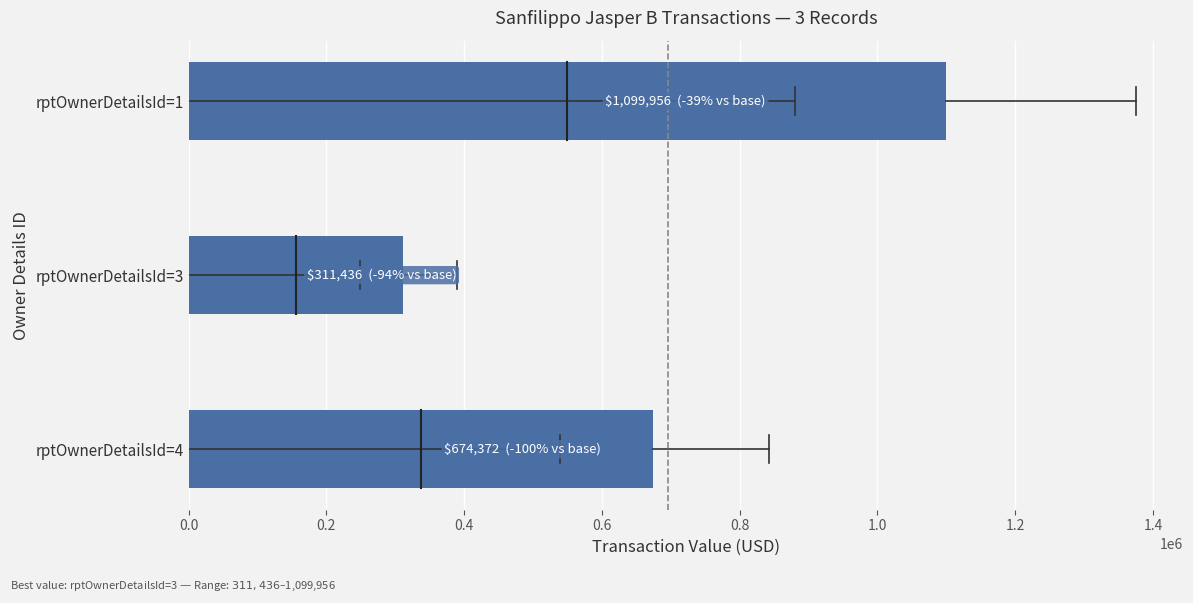

Rank the categories by value from highest to lowest.

rptOwnerDetailsId=1, rptOwnerDetailsId=4, rptOwnerDetailsId=3